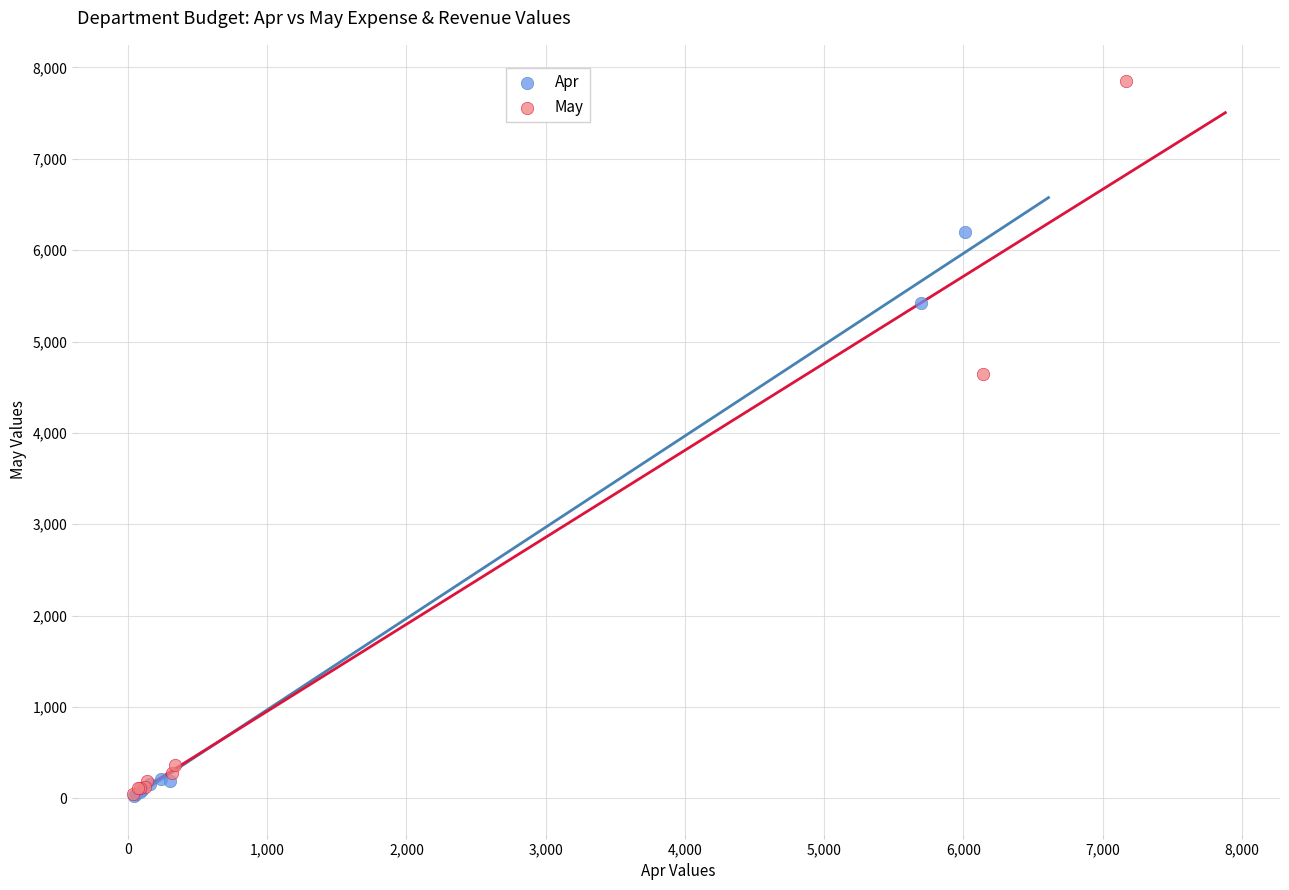

Which series contains the highest Y value?

May